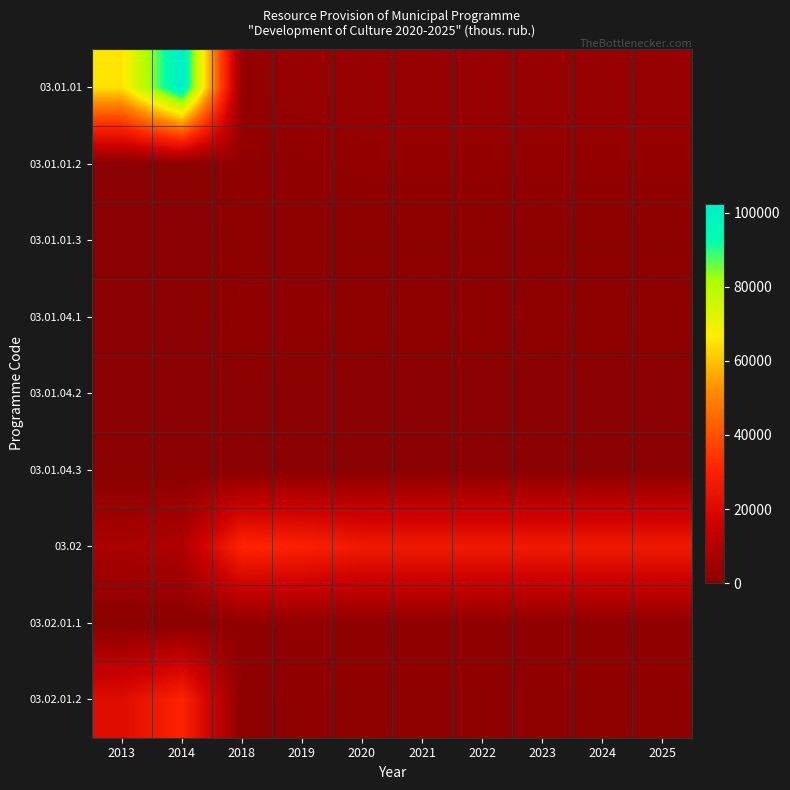

Which label corresponds to the largest value in the chart?

2014